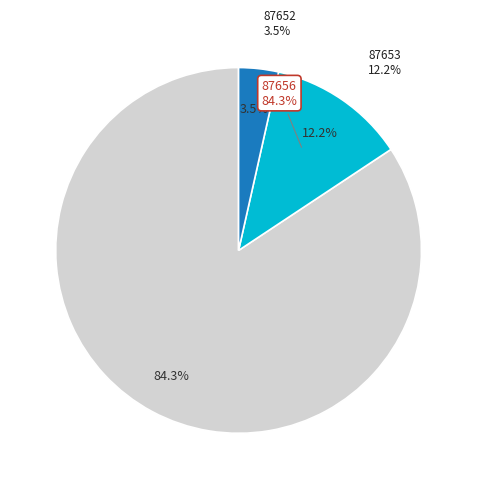

Do 87656 and 87652 together represent more than half of the pie?

Yes